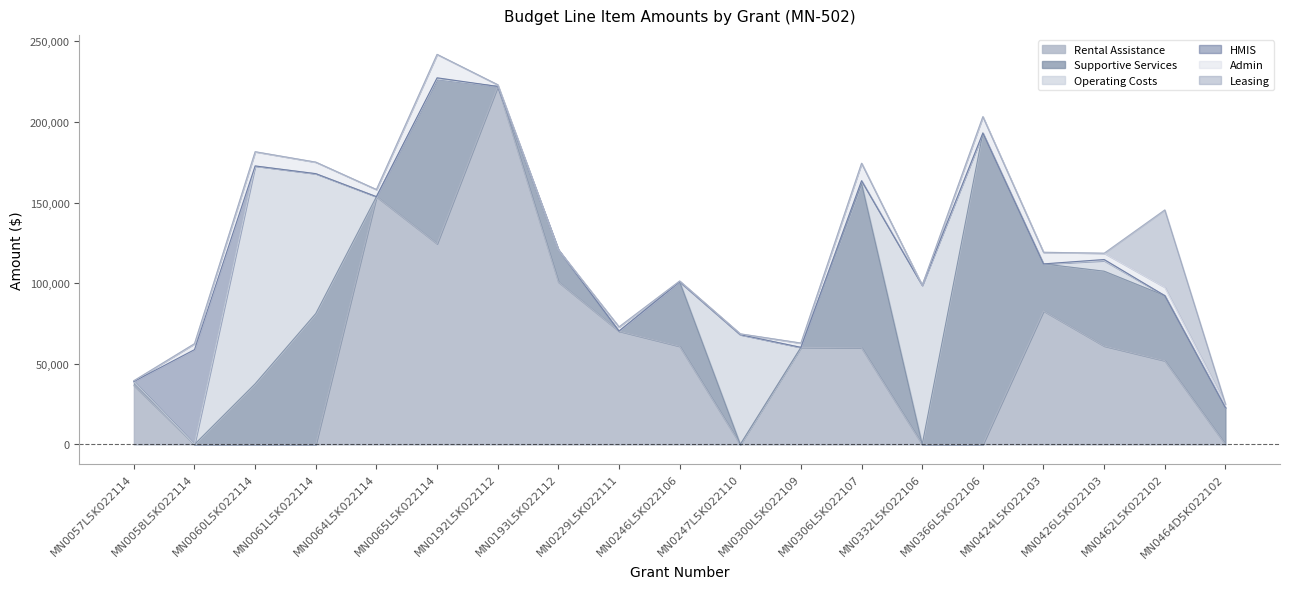

What is the label of the 3rd point from the right?

MN0426L5K022103